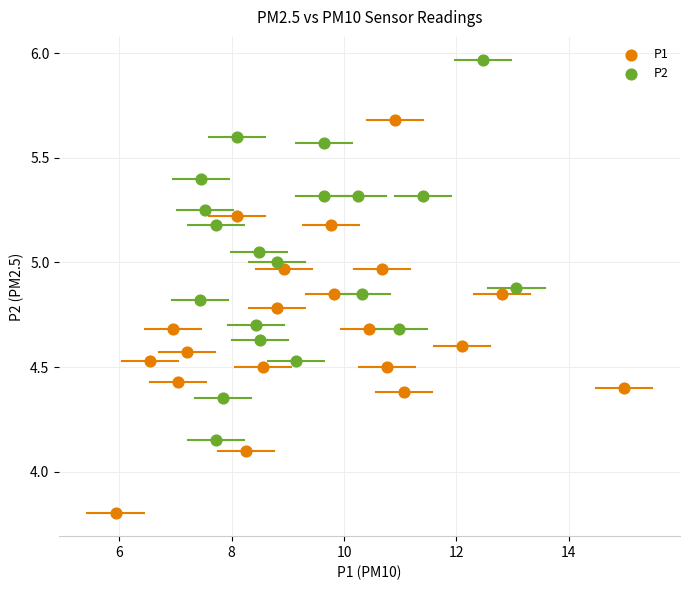

Which series reaches the maximum Y coordinate?

P2